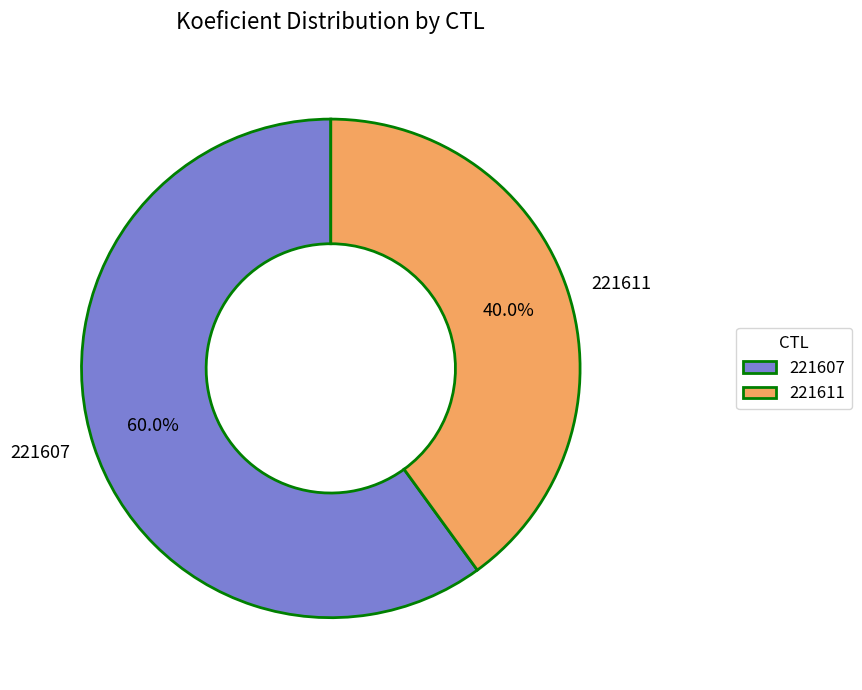

To the nearest percent, what portion does 221611 represent?

40%